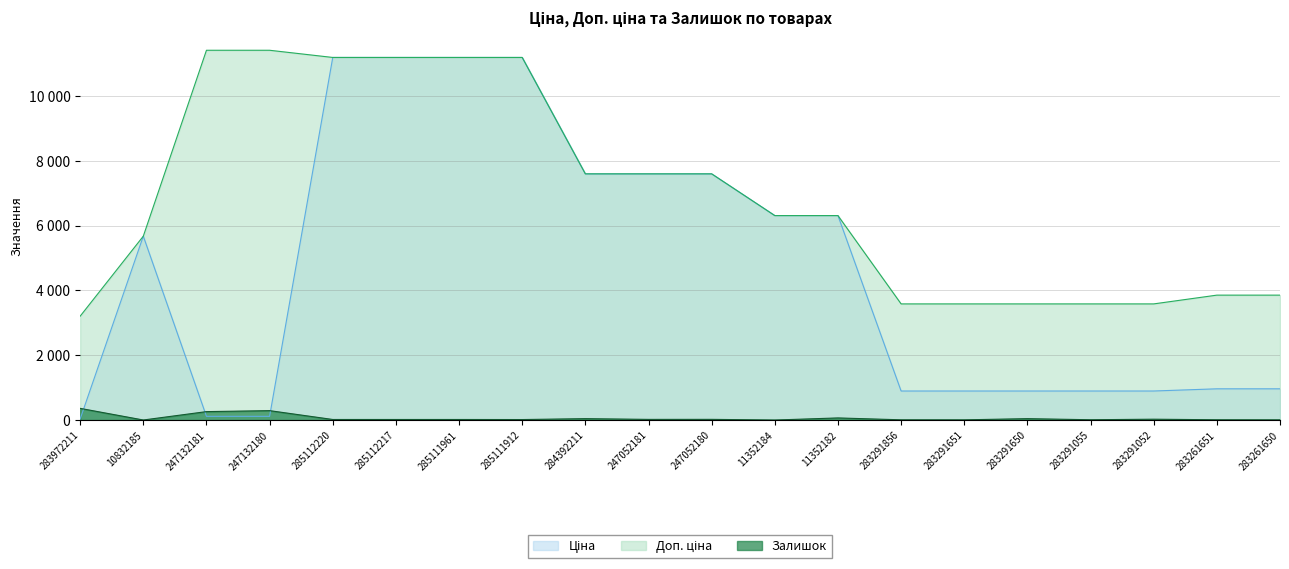

At 283291651, list the series in order from smallest to largest.

Залишок, Ціна, Доп. ціна